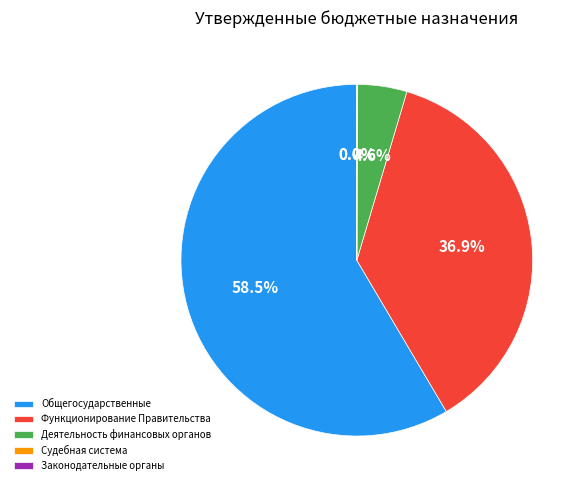

Does any single category account for the majority?

Yes